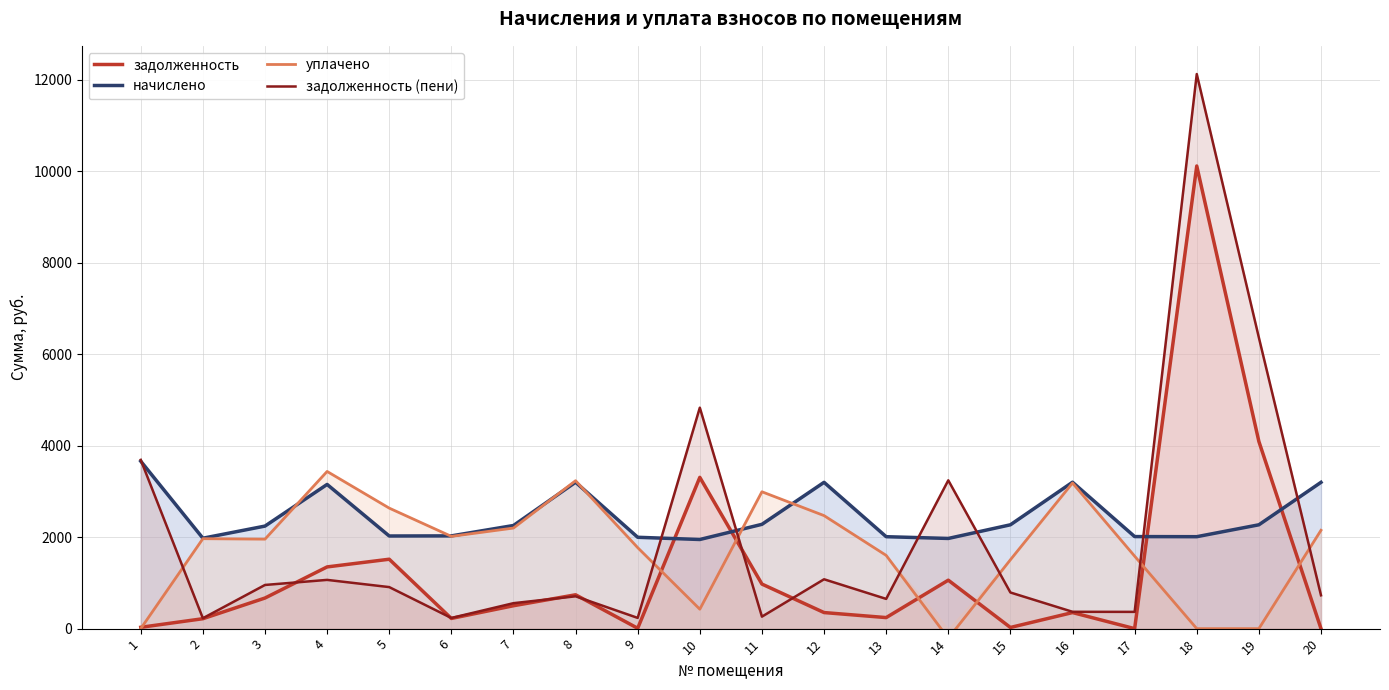

How many categories are shown in the chart?

20